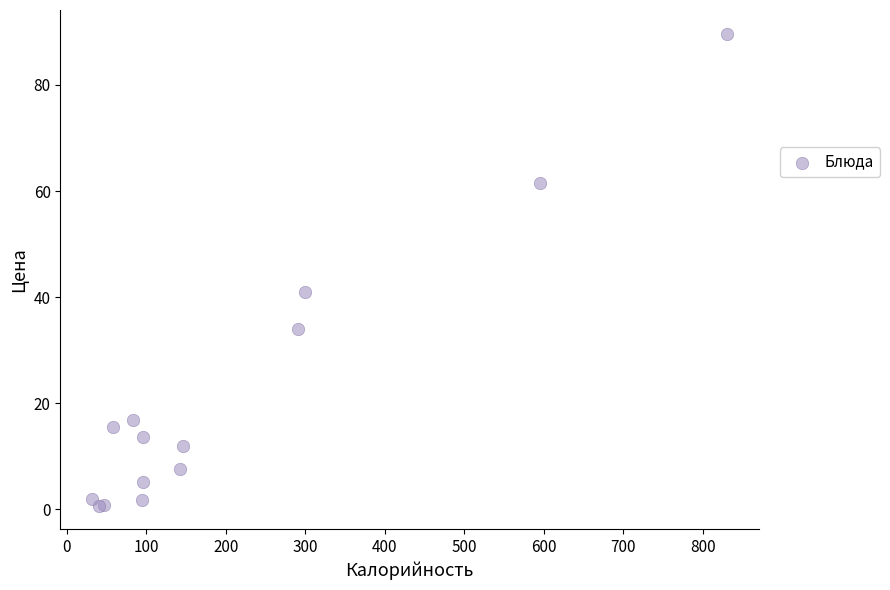

What Y value in the scatter plot is closest to 45?

40.9